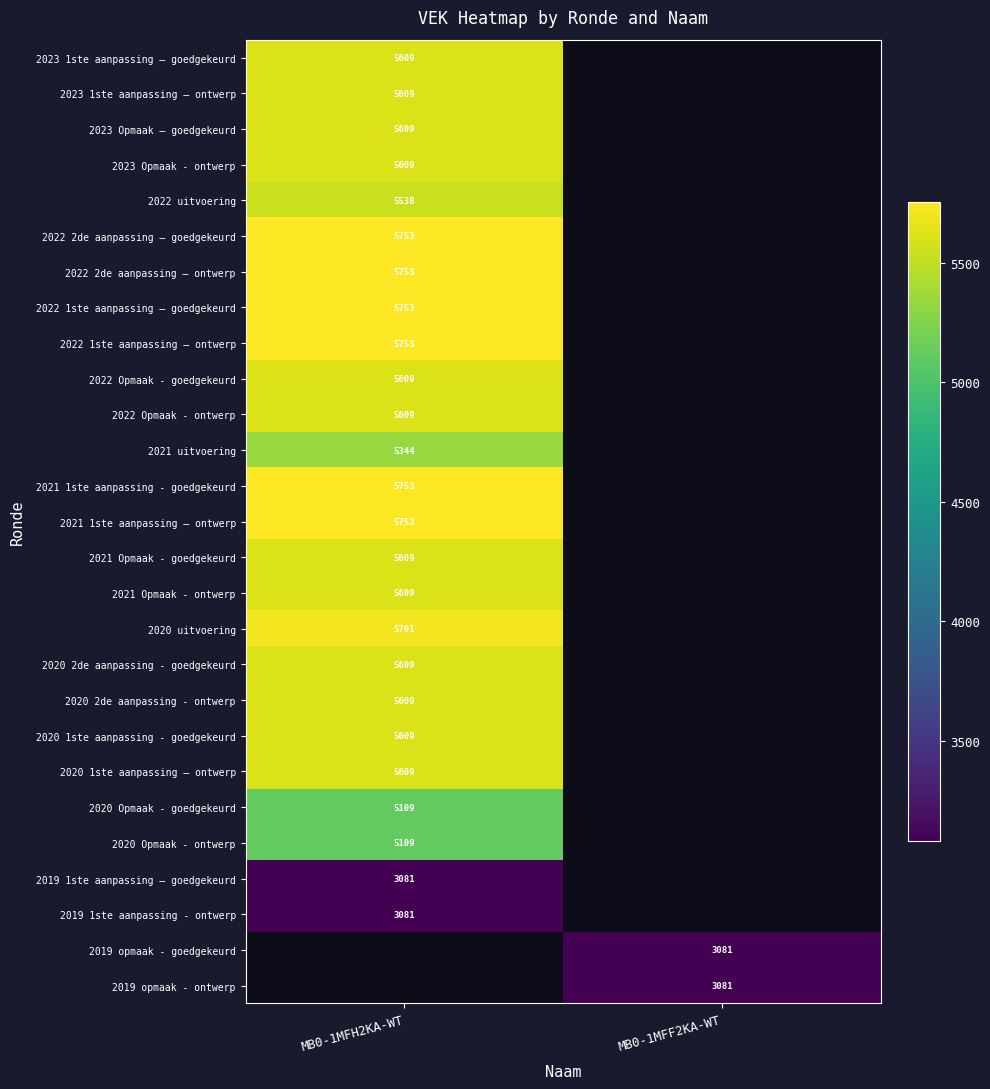

At how many categories does at least one series exceed 3489?

1